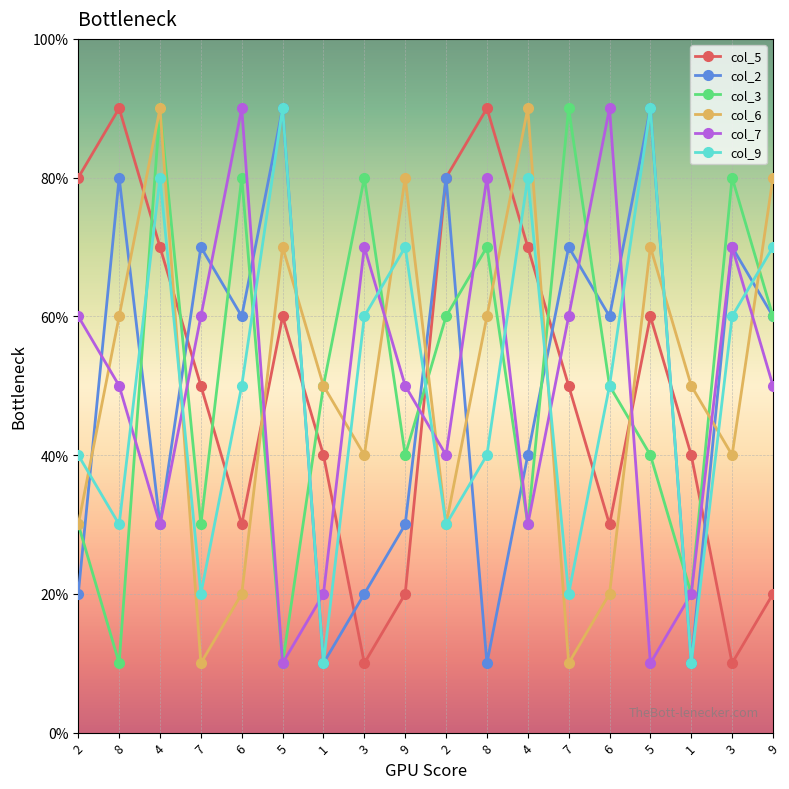

Is this an area chart (filled region under the line)?

No